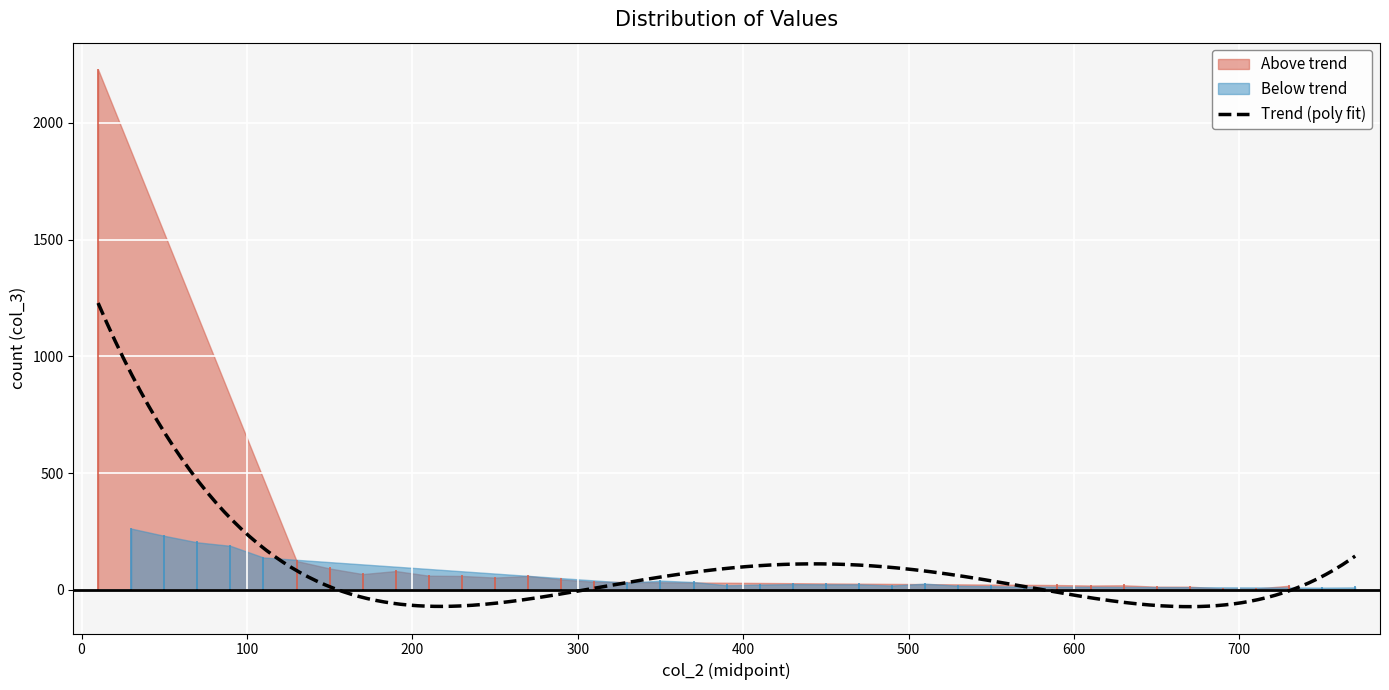

True or false: the data shows 39 at 350.

True